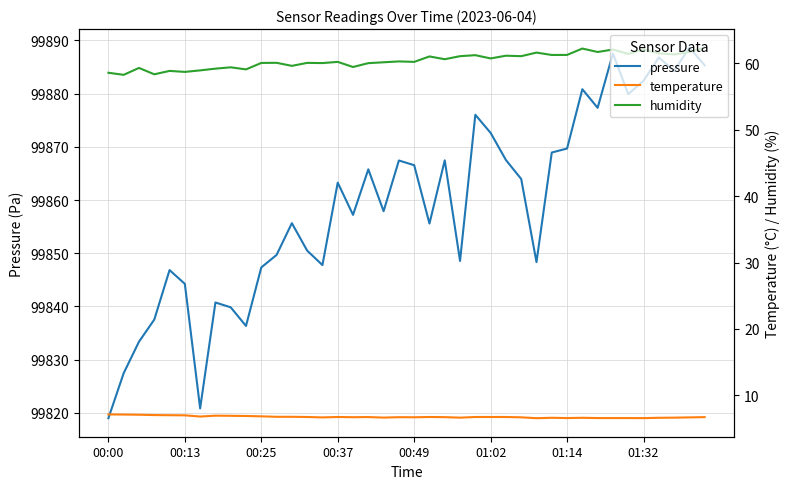

Reading left to right, transcribe all the data shown in this chart.

pressure: 99819.0	99827.5	99833.4	99837.5	99846.8	99844.2	99820.8	99840.8	99839.8	99836.3	99847.3	99849.7	99855.7	99850.5	99847.8	99863.3	99857.2	99865.8	99857.9	99867.4	99866.6	99855.6	99867.5	99848.6	99876.0	99872.6	99867.5	99864.0	99848.3	99868.9	99869.7	99880.8	99877.3	99887.6	99879.9	99882.4	99886.8	99884.3	99888.7	99885.3
temperature: 7.1	7.1	7.1	7.0	7.0	7.0	6.8	6.9	6.9	6.9	6.8	6.8	6.8	6.7	6.7	6.7	6.7	6.7	6.6	6.7	6.7	6.7	6.7	6.6	6.7	6.7	6.7	6.7	6.5	6.6	6.6	6.6	6.6	6.6	6.6	6.6	6.6	6.6	6.7	6.7
humidity: 58.6	58.3	59.3	58.4	58.9	58.7	59.0	59.2	59.4	59.1	60.1	60.1	59.6	60.1	60.0	60.2	59.5	60.0	60.2	60.3	60.2	61.0	60.6	61.1	61.2	60.8	61.2	61.1	61.6	61.3	61.3	62.2	61.7	62.1	61.4	62.1	61.5	61.4	61.7	62.4